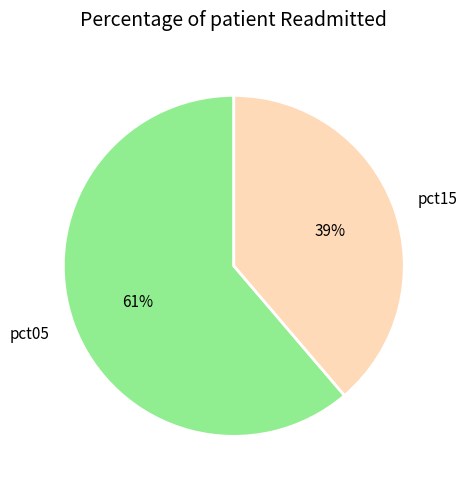

Does pct05 account for over 50% of the chart?

Yes